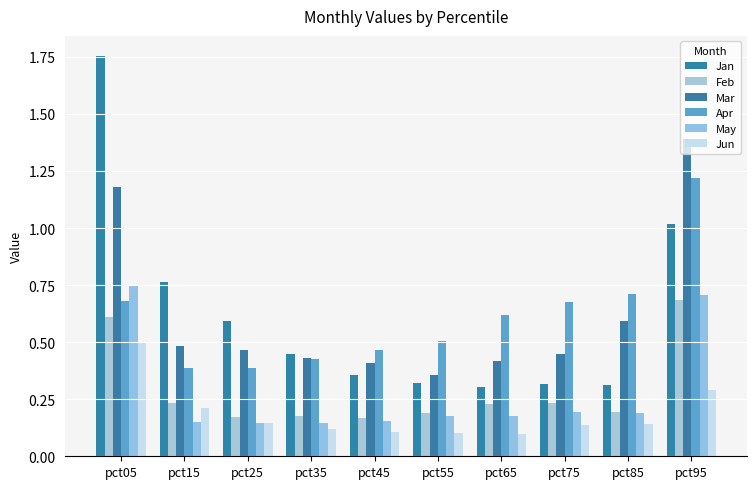

List the series in order of their peak value, highest first.

Jan, Mar, Apr, May, Feb, Jun